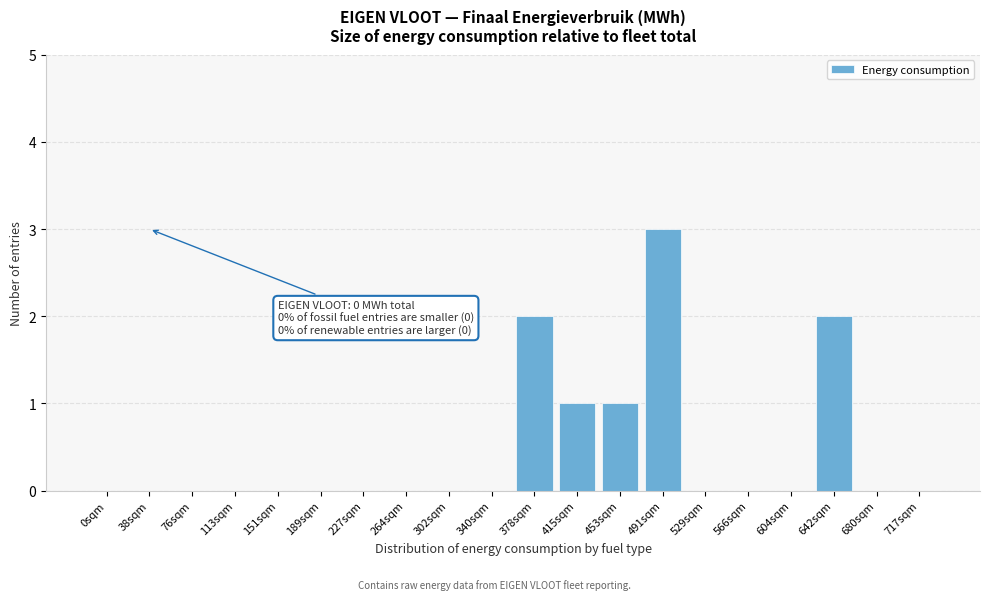

Reading left to right, extract all data points from this chart.

0sqm=0	38sqm=0	76sqm=0	113sqm=0	151sqm=0	189sqm=0	227sqm=0	264sqm=0	302sqm=0	340sqm=0	378sqm=2	415sqm=1	453sqm=1	491sqm=3	529sqm=0	566sqm=0	604sqm=0	642sqm=2	680sqm=0	717sqm=0